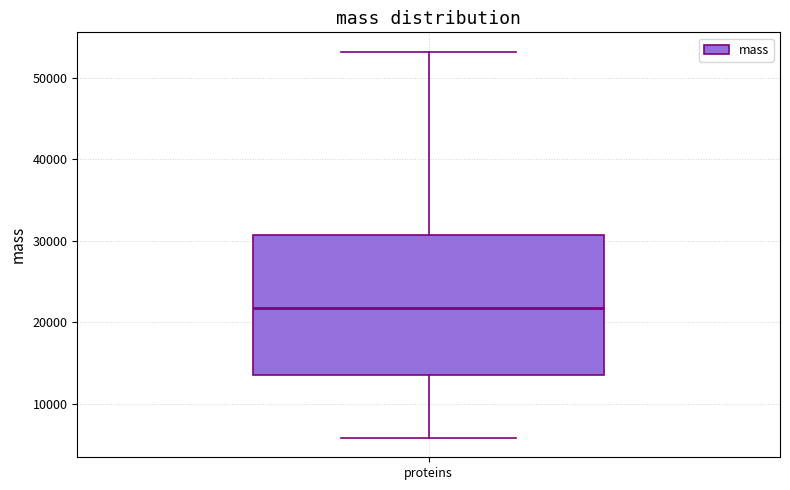

Read this box plot against the y-axis: the position of the median line, the range covered by the box, and the ends of both whiskers. The values are not printed on the chart, so give them approximately, as read against the axis.

median 22000, box 13000 to 31000, whiskers 6000 to 53000